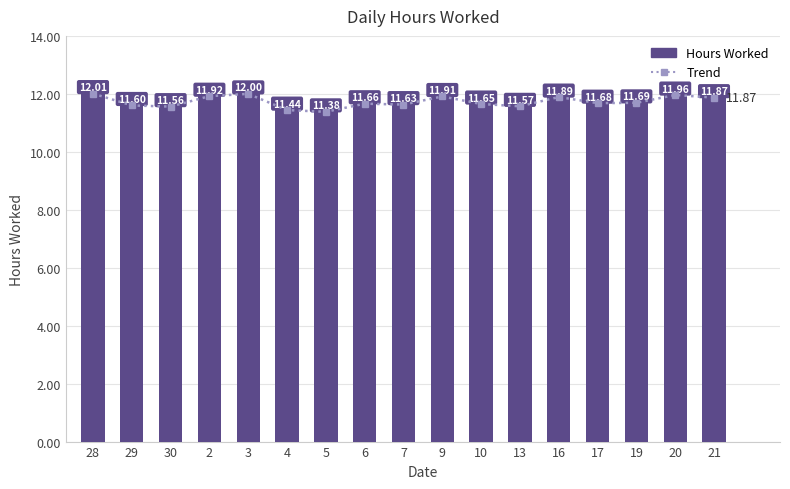

Read the Trend value at 13.

11.6